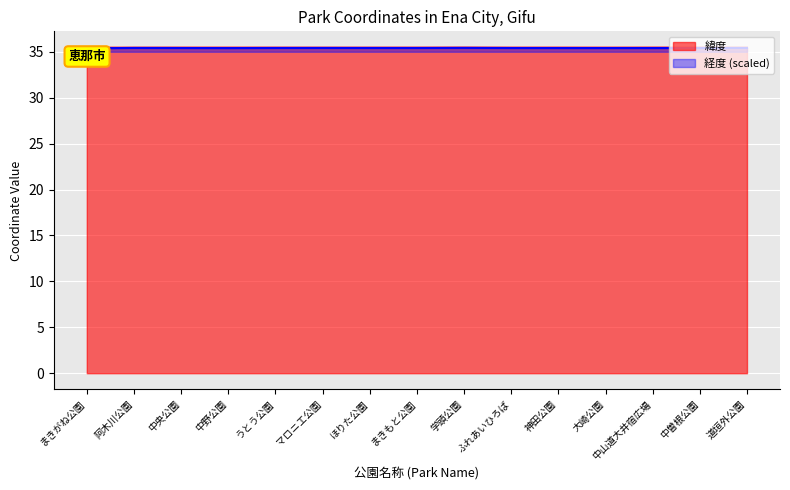

Reading left to right, extract all data points from this chart.

緯度: 35.4	35.4	35.5	35.5	35.4	35.4	35.4	35.4	35.5	35.4	35.5	35.4	35.5	35.4	35.4
経度: 35.4	35.4	35.4	35.4	35.4	35.4	35.4	35.4	35.4	35.4	35.4	35.4	35.4	35.4	35.4